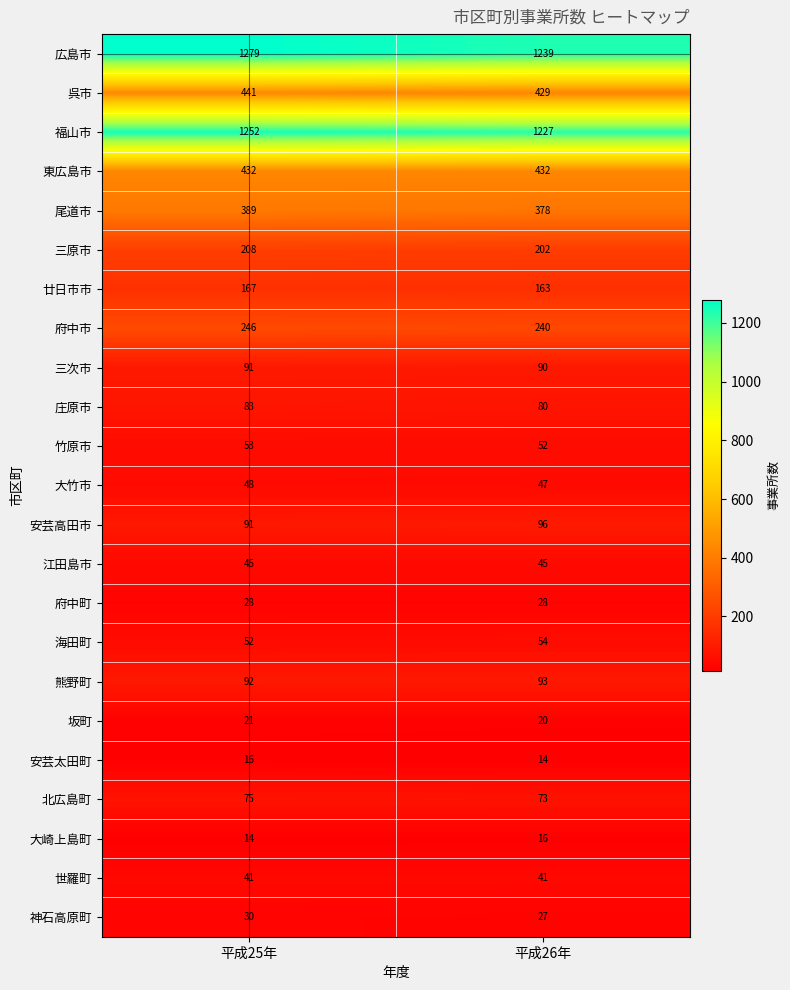

List the labels in order of 庄原市 value, largest first.

平成25年, 平成26年